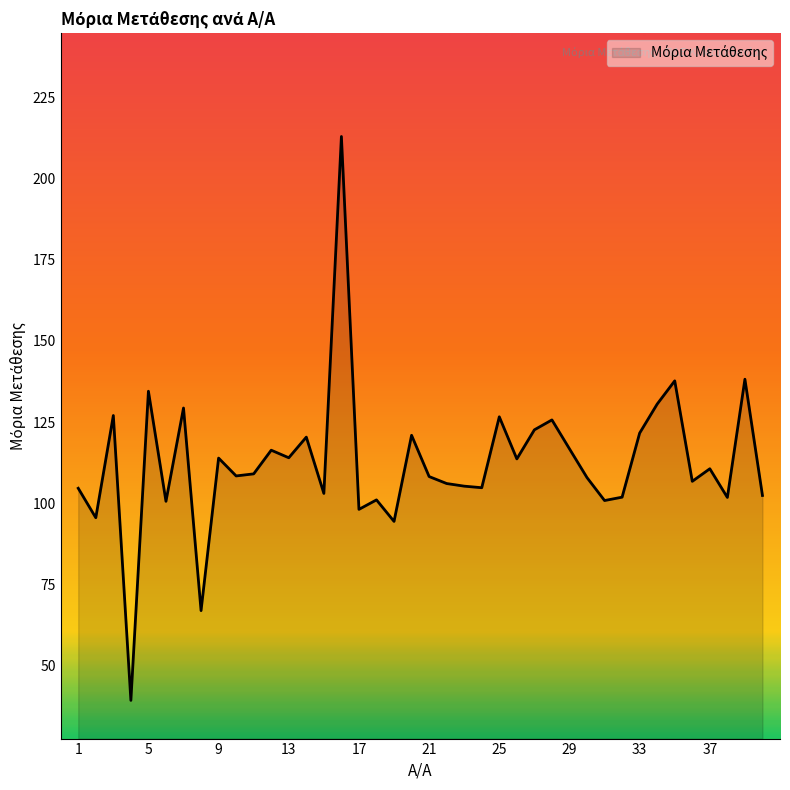

What is the difference between the second highest and second lowest values?

71.3